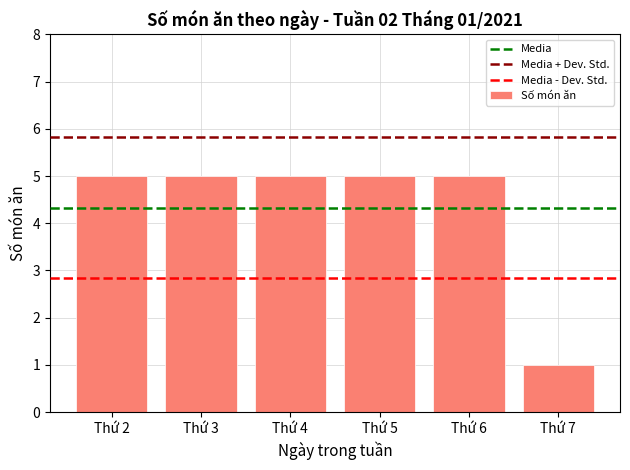

Reading left to right, list all the values displayed in this chart.

Thứ 2=5	Thứ 3=5	Thứ 4=5	Thứ 5=5	Thứ 6=5	Thứ 7=1